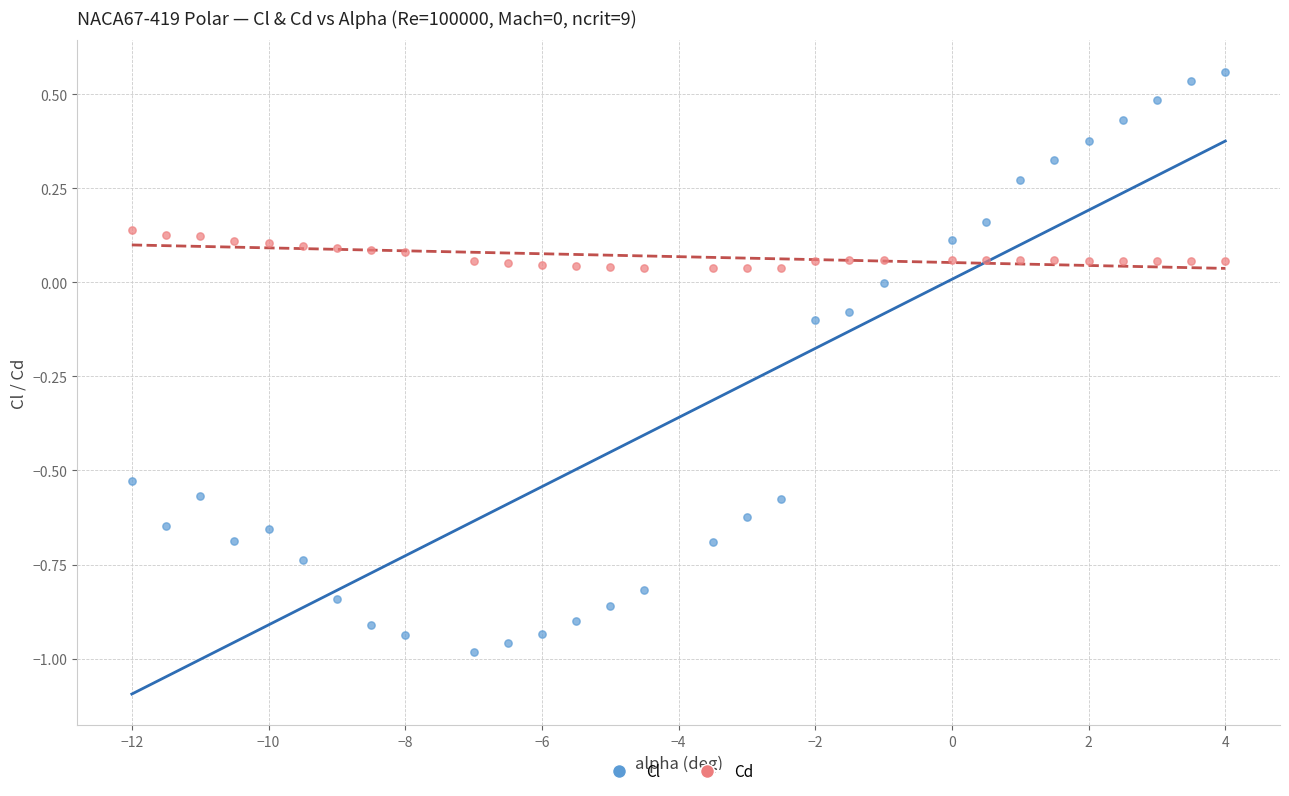

Which series reaches the maximum Y coordinate?

Cl